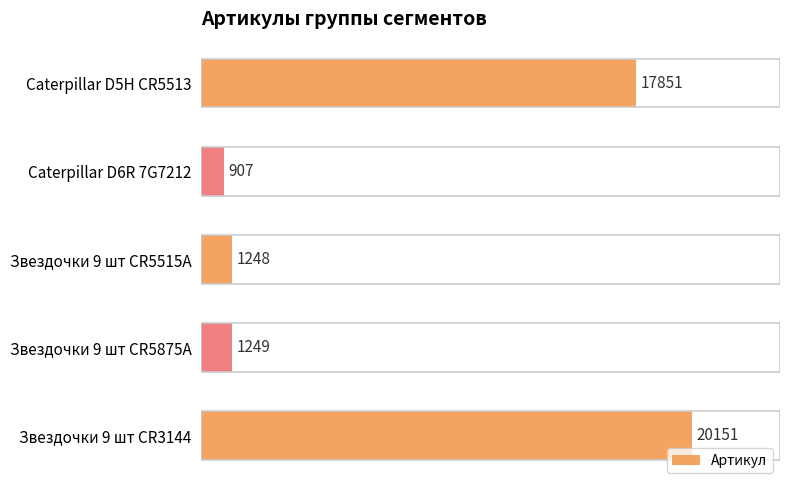

Read the value at Звездочки 9 шт CR5875A.

1249